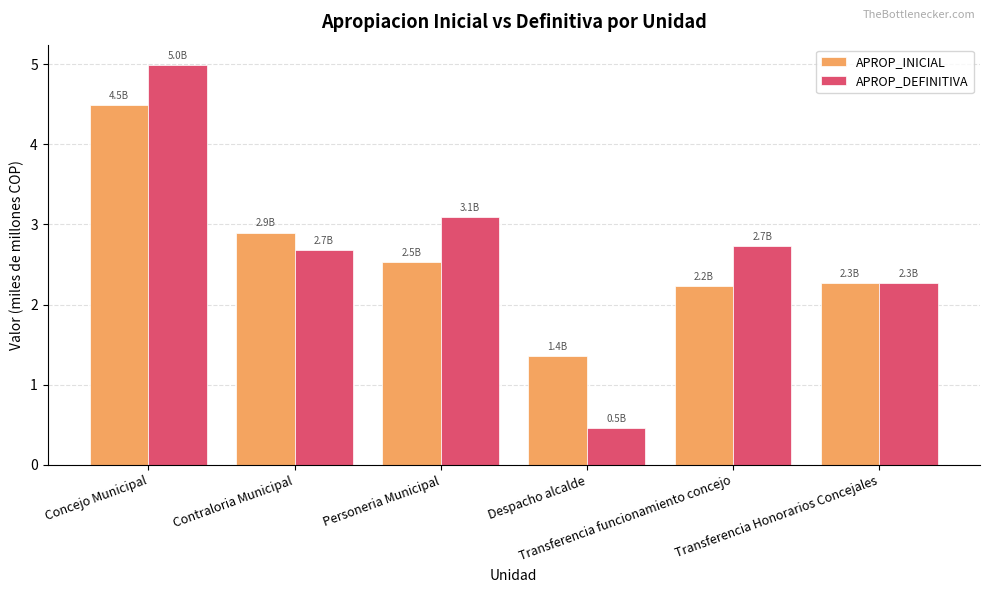

Reading left to right, what are all the values shown in this chart?

APROP_INICIAL: 4.5	2.9	2.5	1.4	2.2	2.3
APROP_DEFINITIVA: 5.0	2.7	3.1	0.5	2.7	2.3